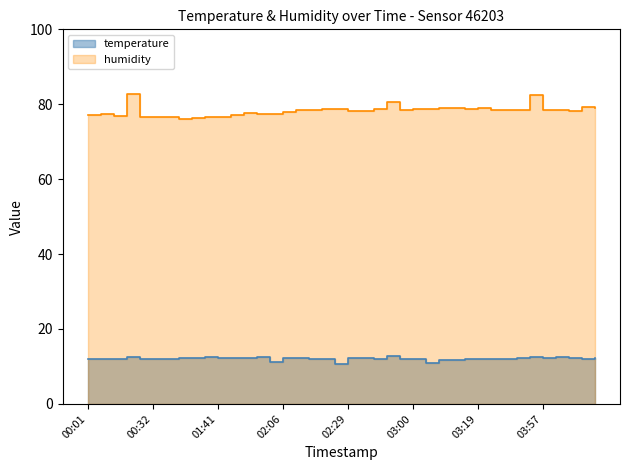

Does the chart have visible grid lines?

No